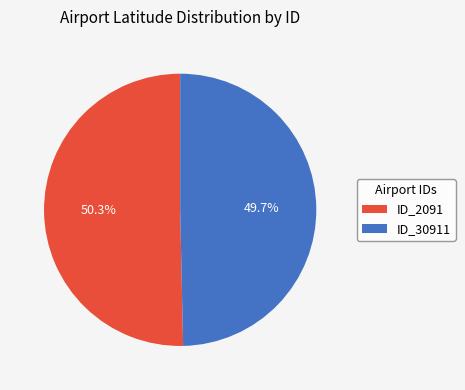

How many segments does this pie chart have?

2